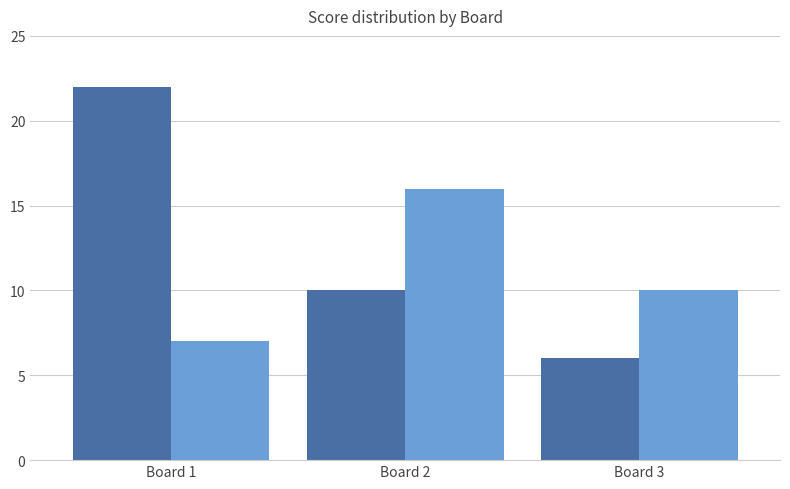

At which category is the sum across all series the highest?

Board 1